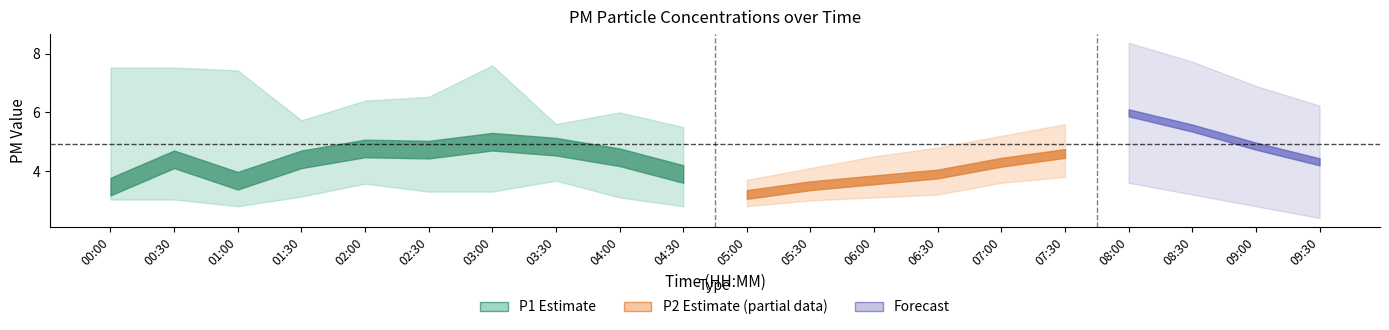

Which has a higher value, 01:00 or 07:30?

07:30